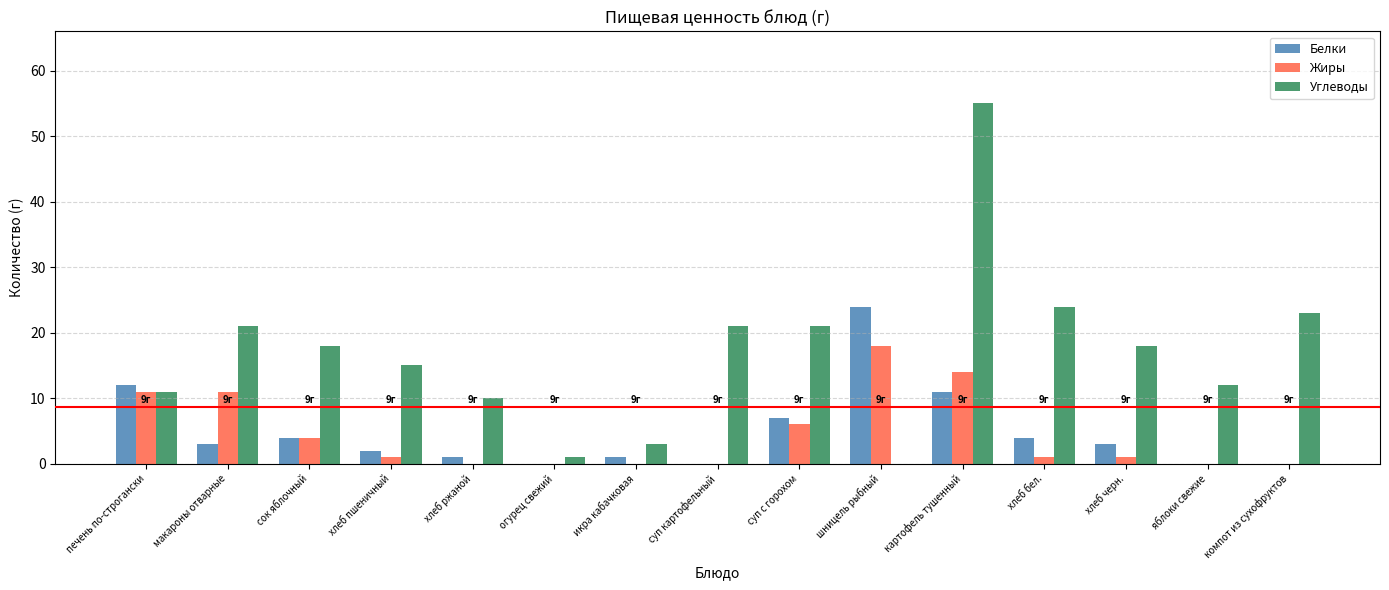

Which label corresponds to the largest value in the chart?

картофель тушенный